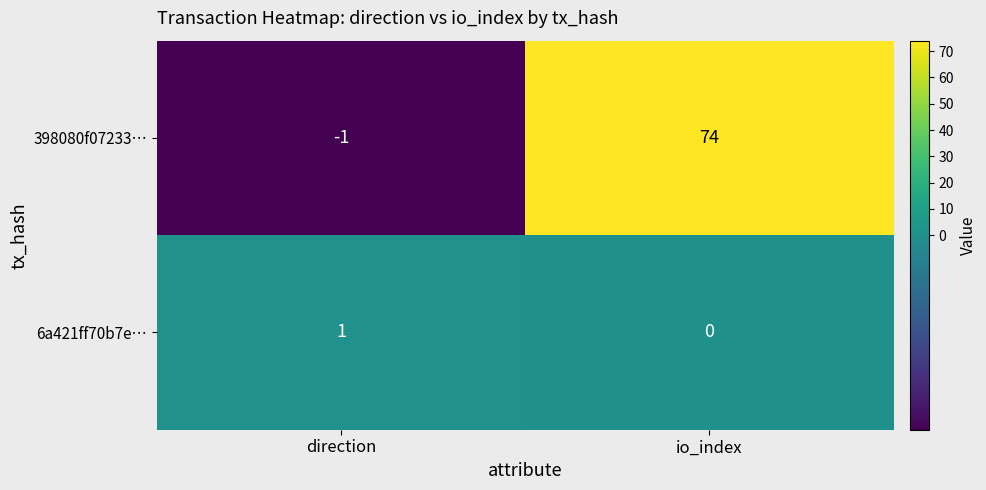

How many values in 398080f07233… are above zero?

1